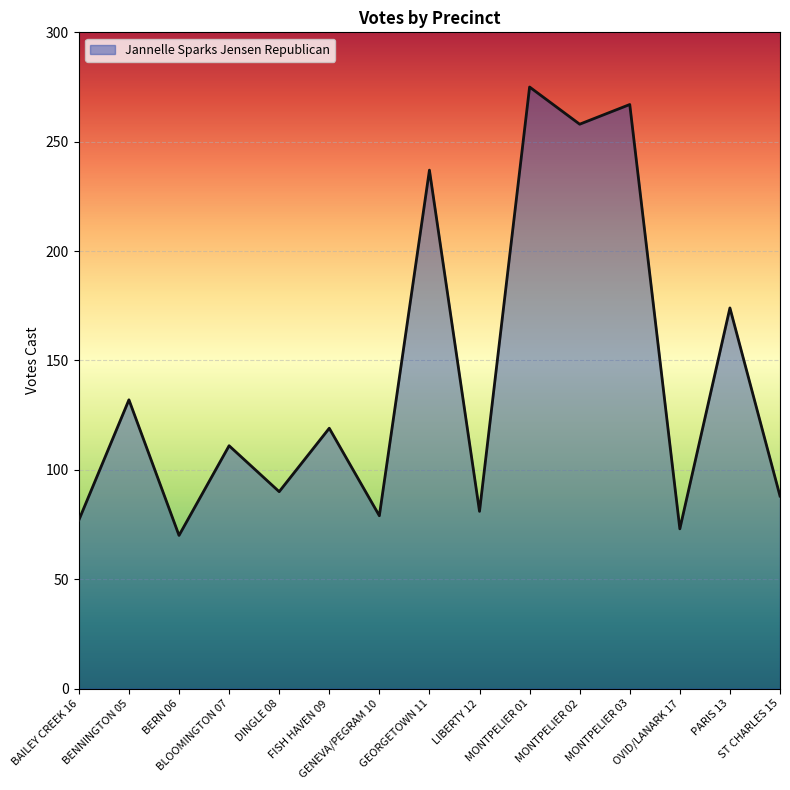

What is the greatest value displayed?

275